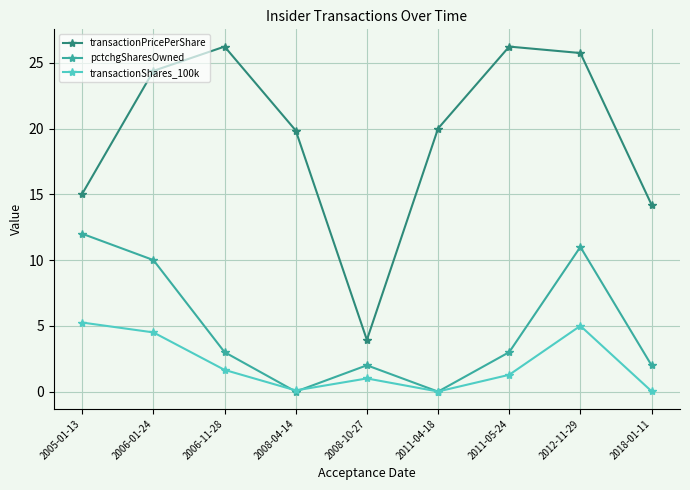

Which category has the highest value in the pctchgSharesOwned series?

2005-01-13